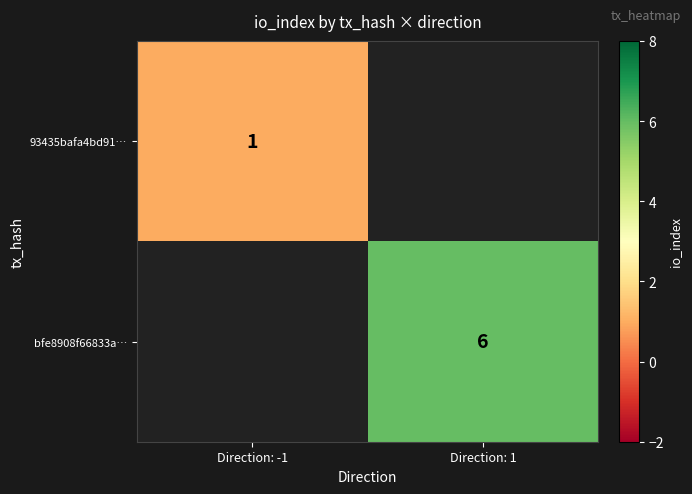

The value of bfe8908f66833a… at Direction: 1 is 6. True or false?

True